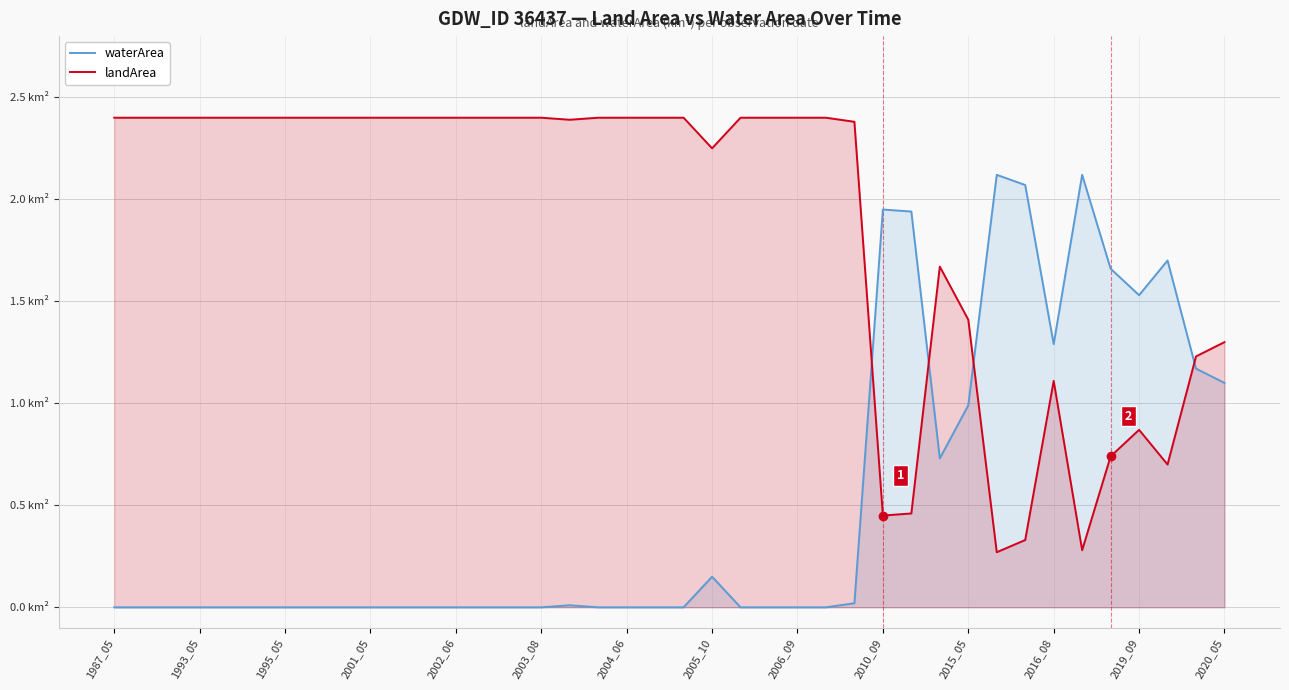

List the series in order of their overall mean, highest first.

landArea, waterArea